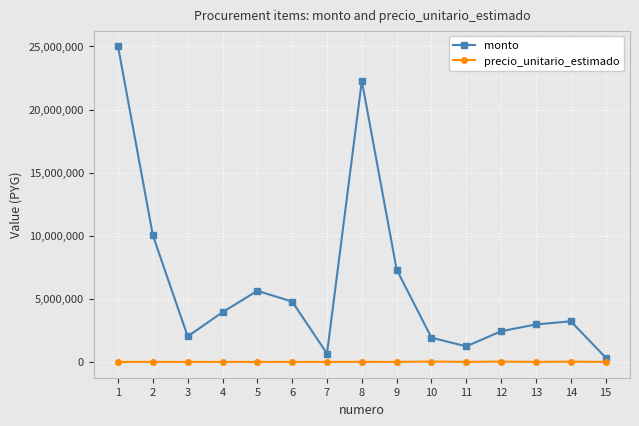

Is the value of precio_unitario_estimado at 10 greater than the value of monto at 5?

No